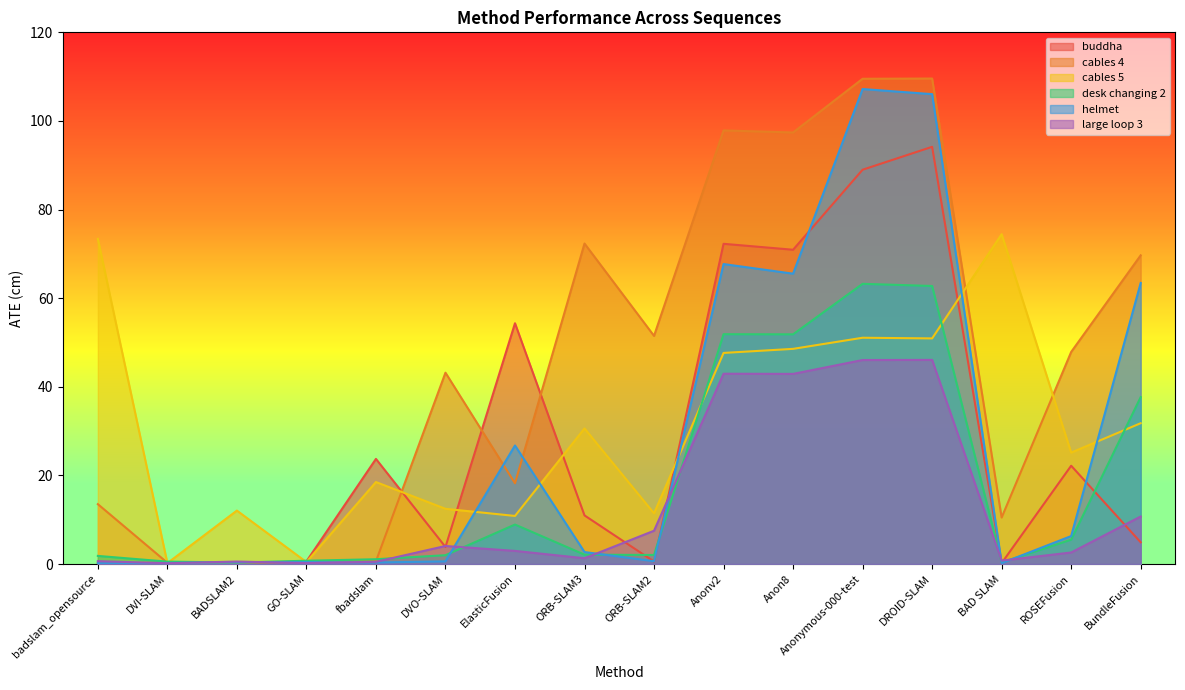

What is the approximate value of helmet at badslam_opensource?

0.2